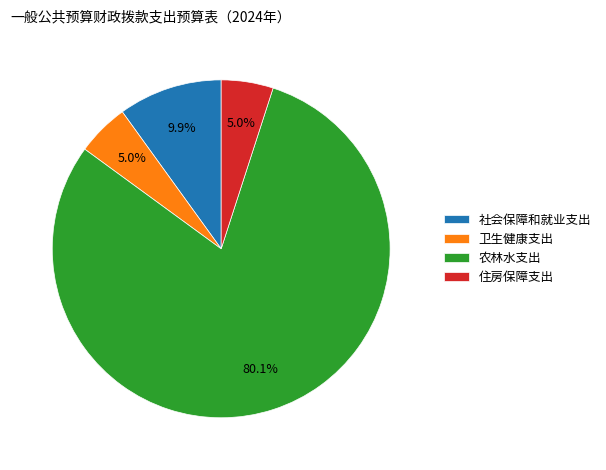

Is 农林水支出 the majority of the pie?

Yes